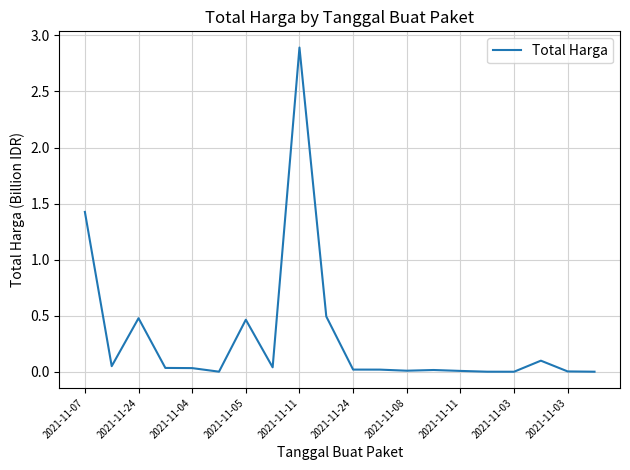

What is the maximum value shown in the chart?

2.9